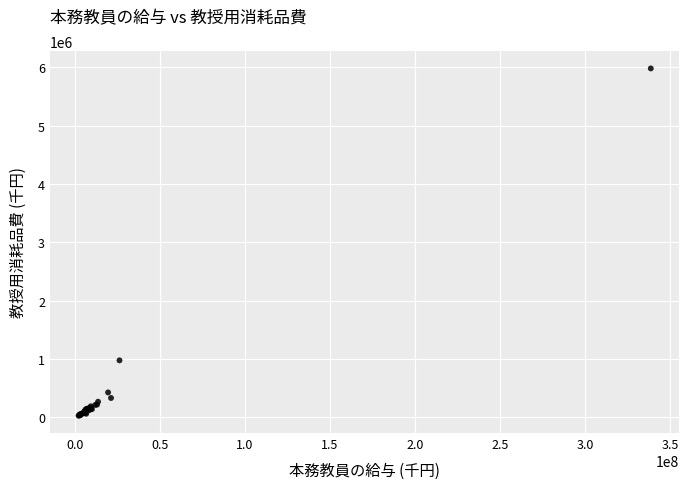

What Y value in the scatter plot is closest to 3005565?

977699